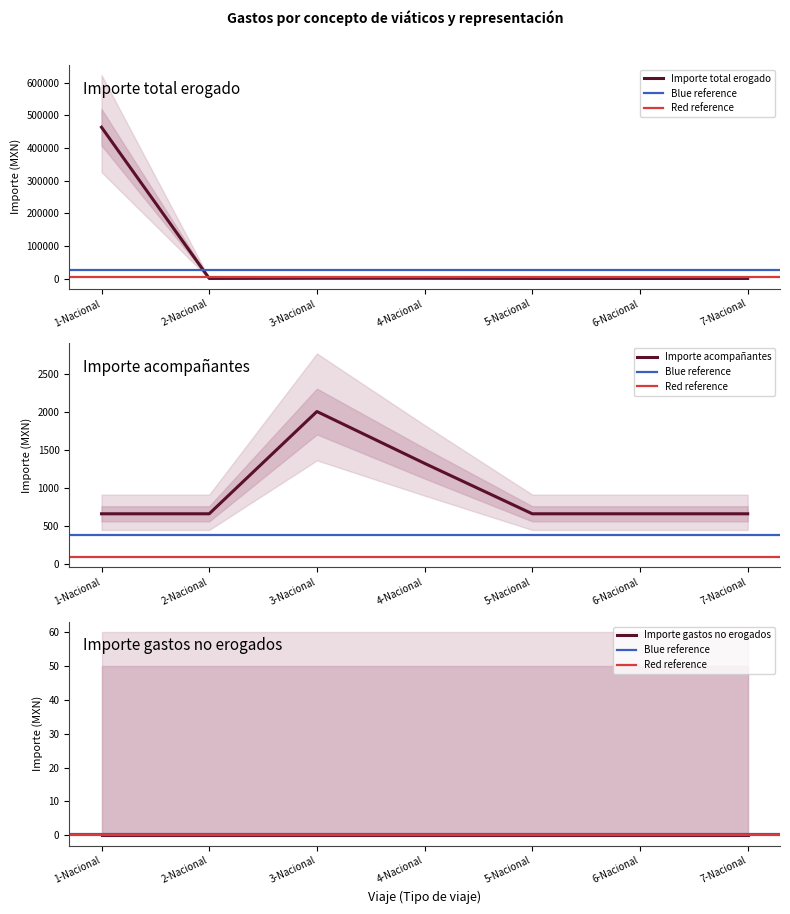

What position from the left is 7-Nacional?

7